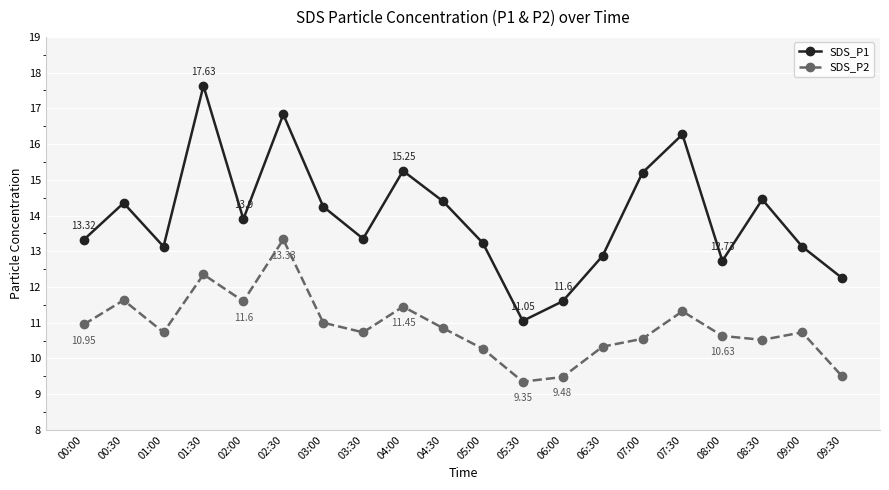

What is the greatest value displayed?

17.6